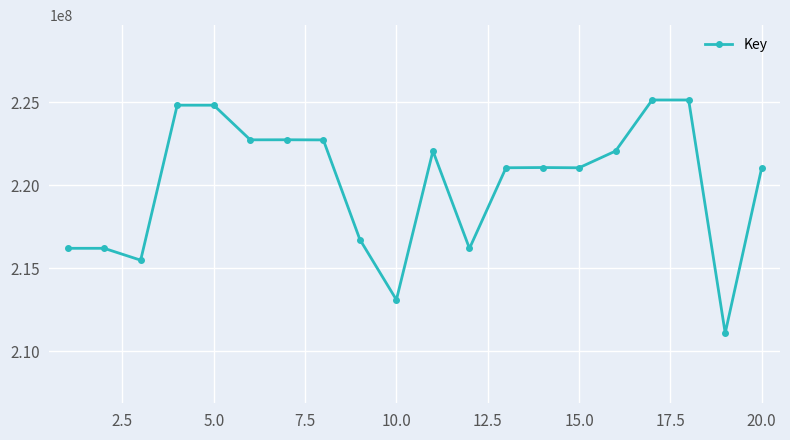

True or false: there are more than 1 points higher than both neighbors.

True